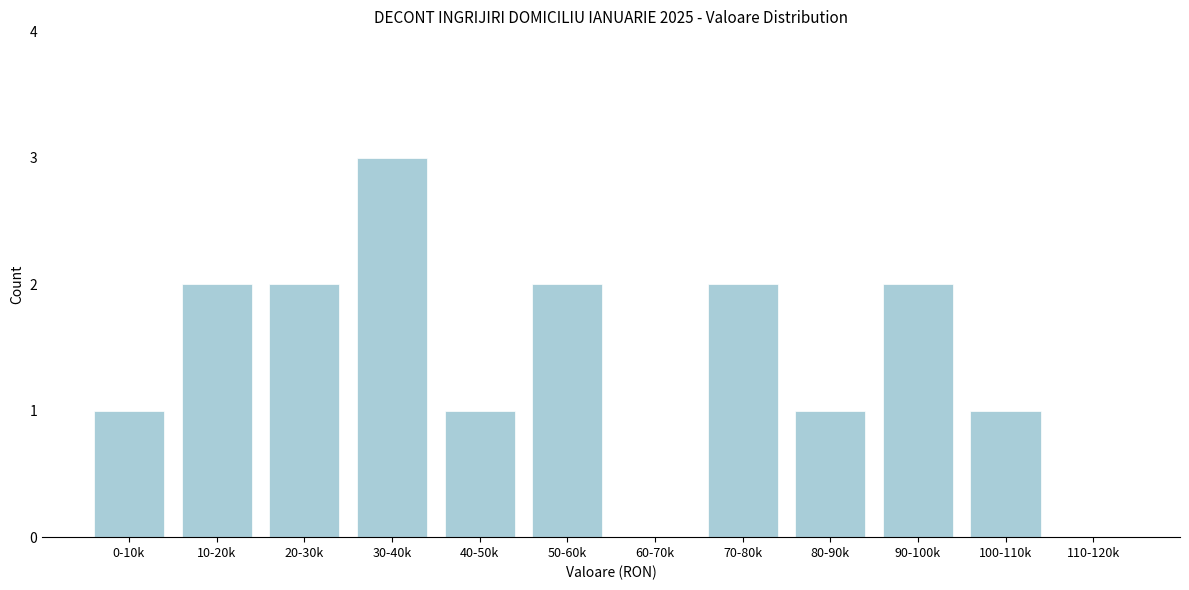

Reading left to right, list all the values displayed in this chart.

0-10k=1	10-20k=2	20-30k=2	30-40k=3	40-50k=1	50-60k=2	60-70k=0	70-80k=2	80-90k=1	90-100k=2	100-110k=1	110-120k=0